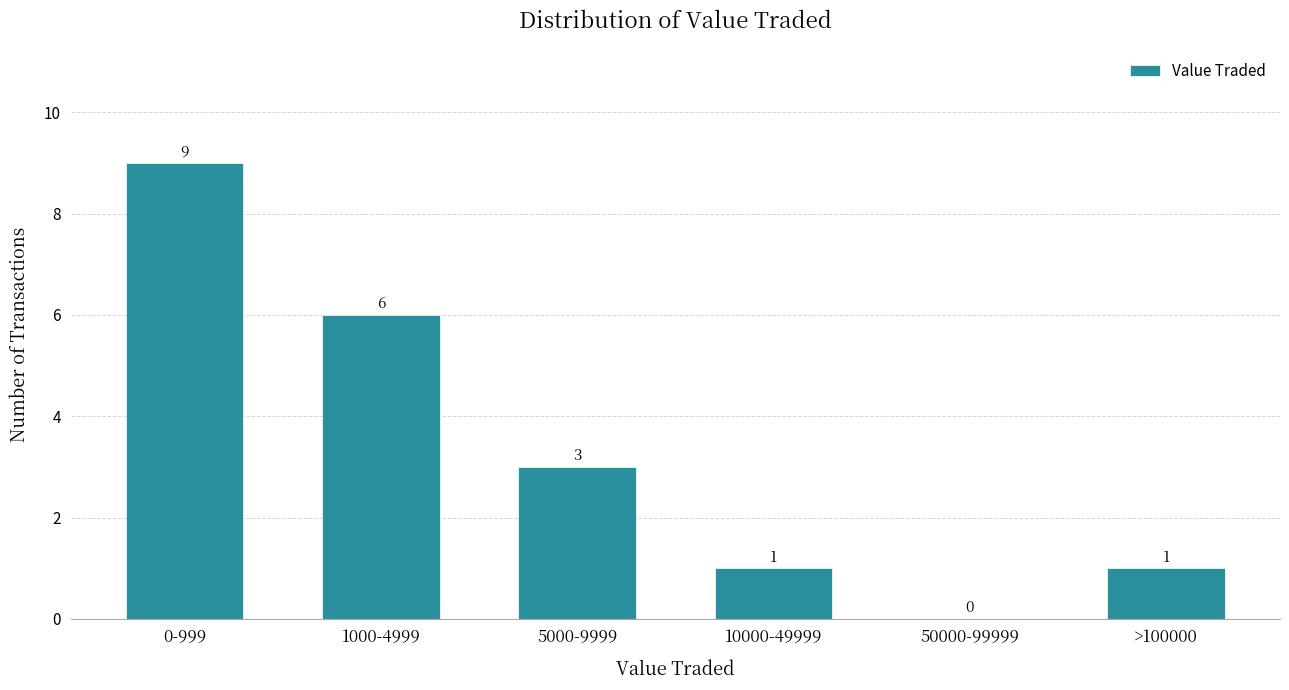

Reading left to right, what are all the values shown in this chart?

0-999=9	1000-4999=6	5000-9999=3	10000-49999=1	50000-99999=0	>100000=1